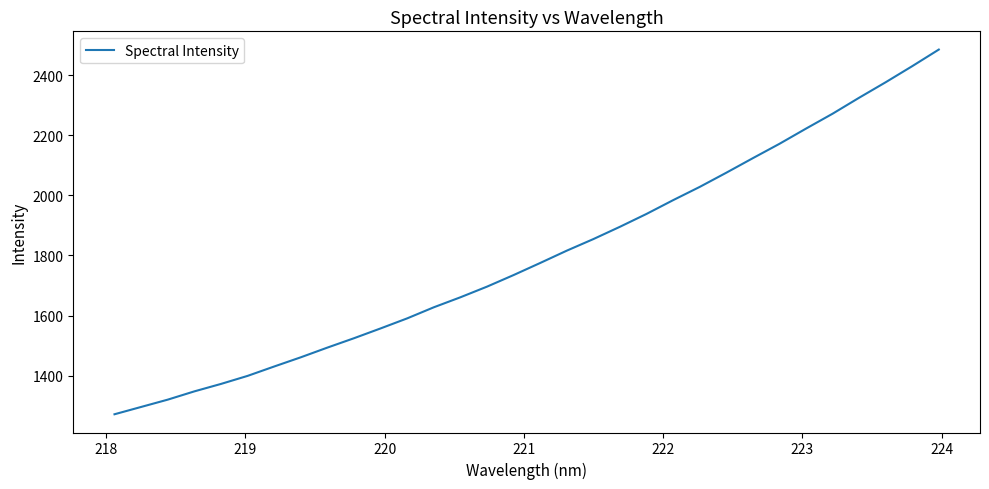

What is the difference between the maximum and minimum values?

1212.9